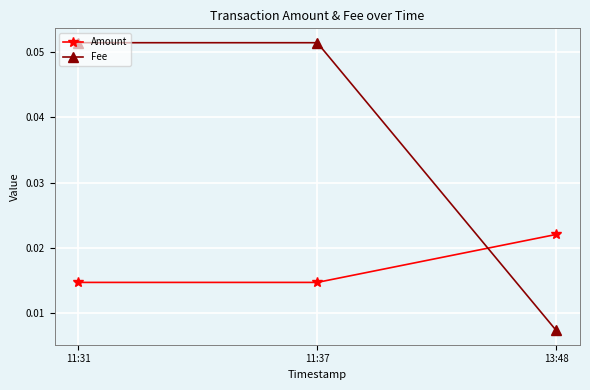

What are all the series names shown in the legend?

Amount, Fee